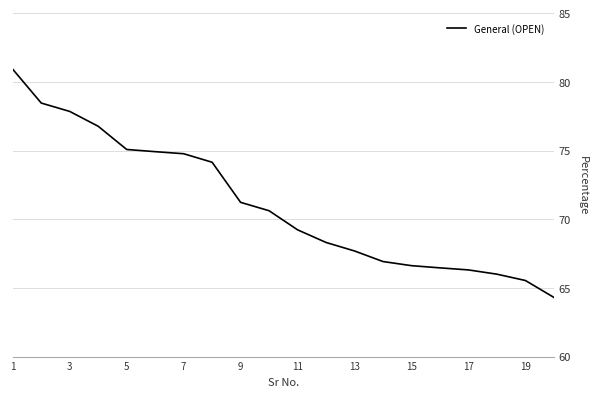

What is the maximum value shown in the chart?

80.9